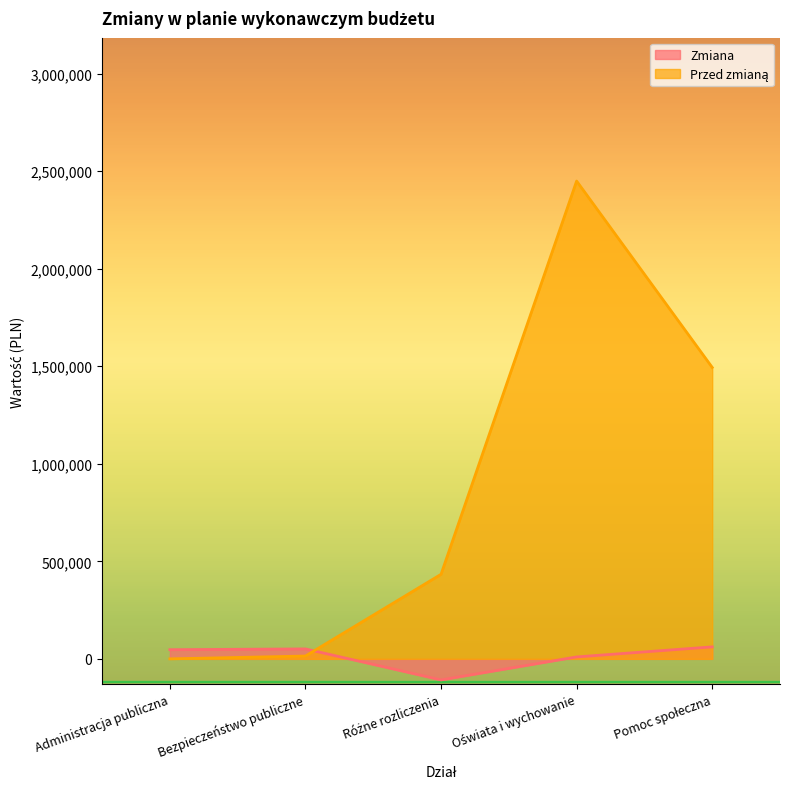

At which category is the sum across all series the highest?

Oświata i wychowanie